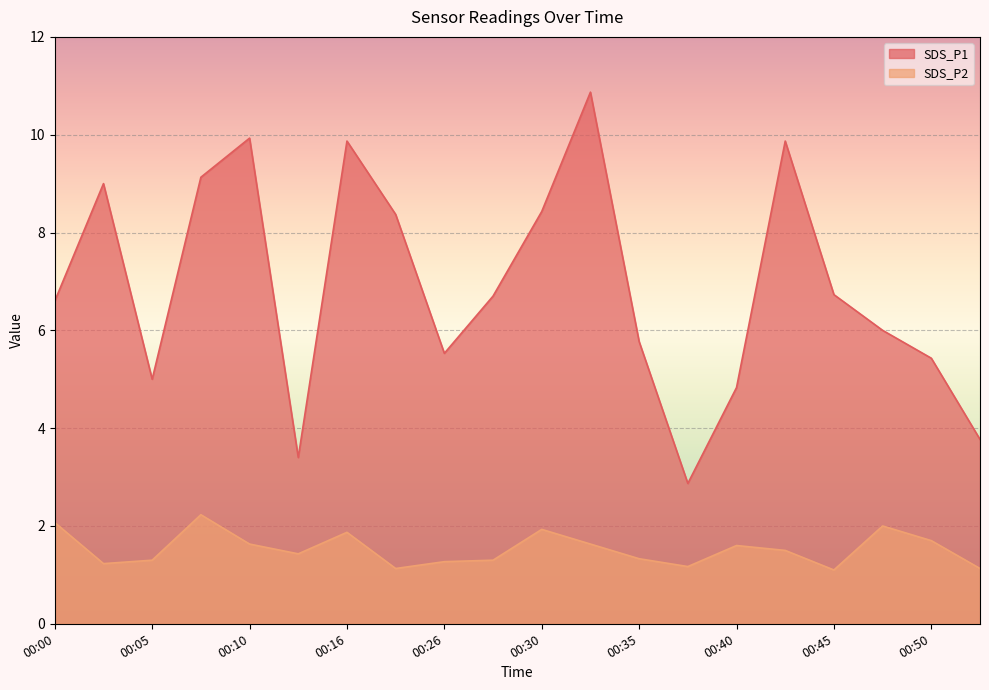

The value of SDS_P2 at 00:40 is 1.6. True or false?

True